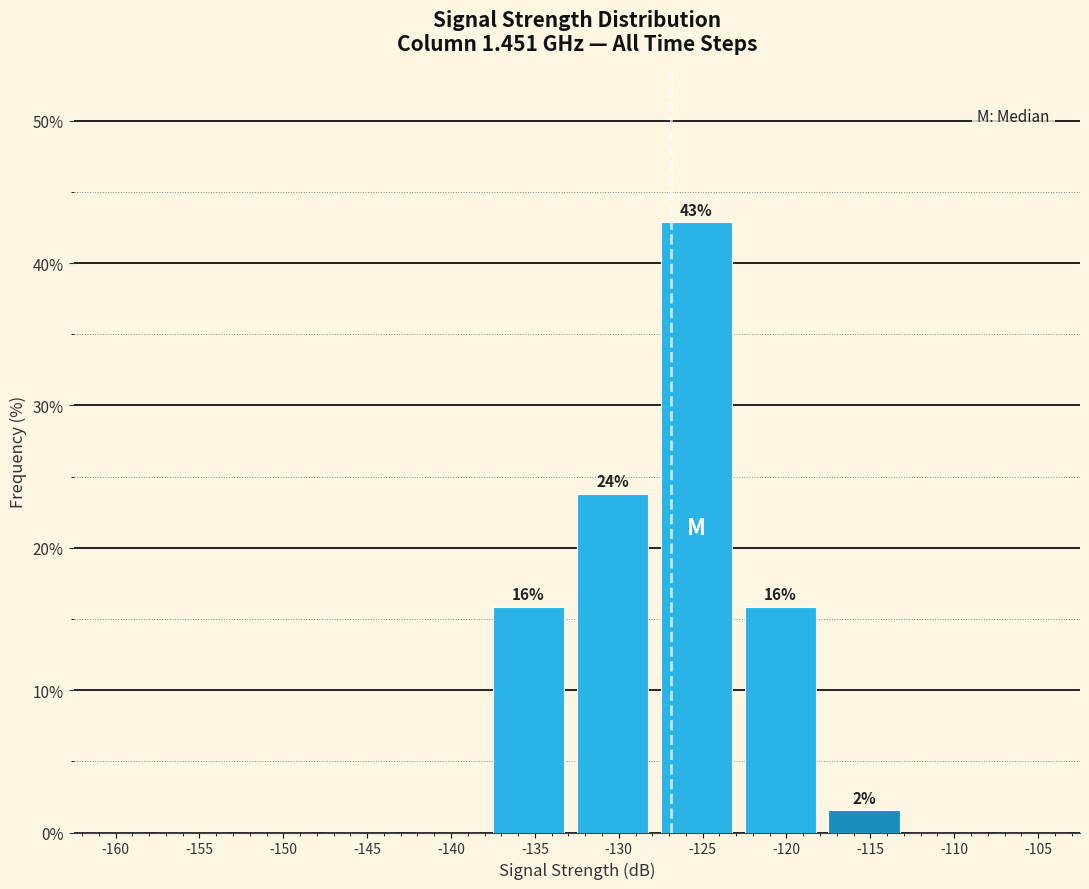

Reading right to left, what are all the values shown in this chart?

-105=0.0	-110=0.0	-115=1.6	-120=15.9	-125=42.9	-130=23.8	-135=15.9	-140=0.0	-145=0.0	-150=0.0	-155=0.0	-160=0.0